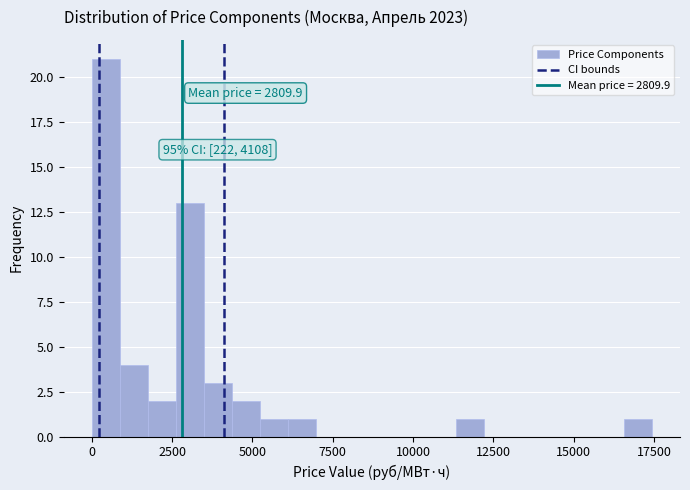

Around what value on the x-axis is the tallest bar? Give the approximate position of its centre, as read against the axis.

500